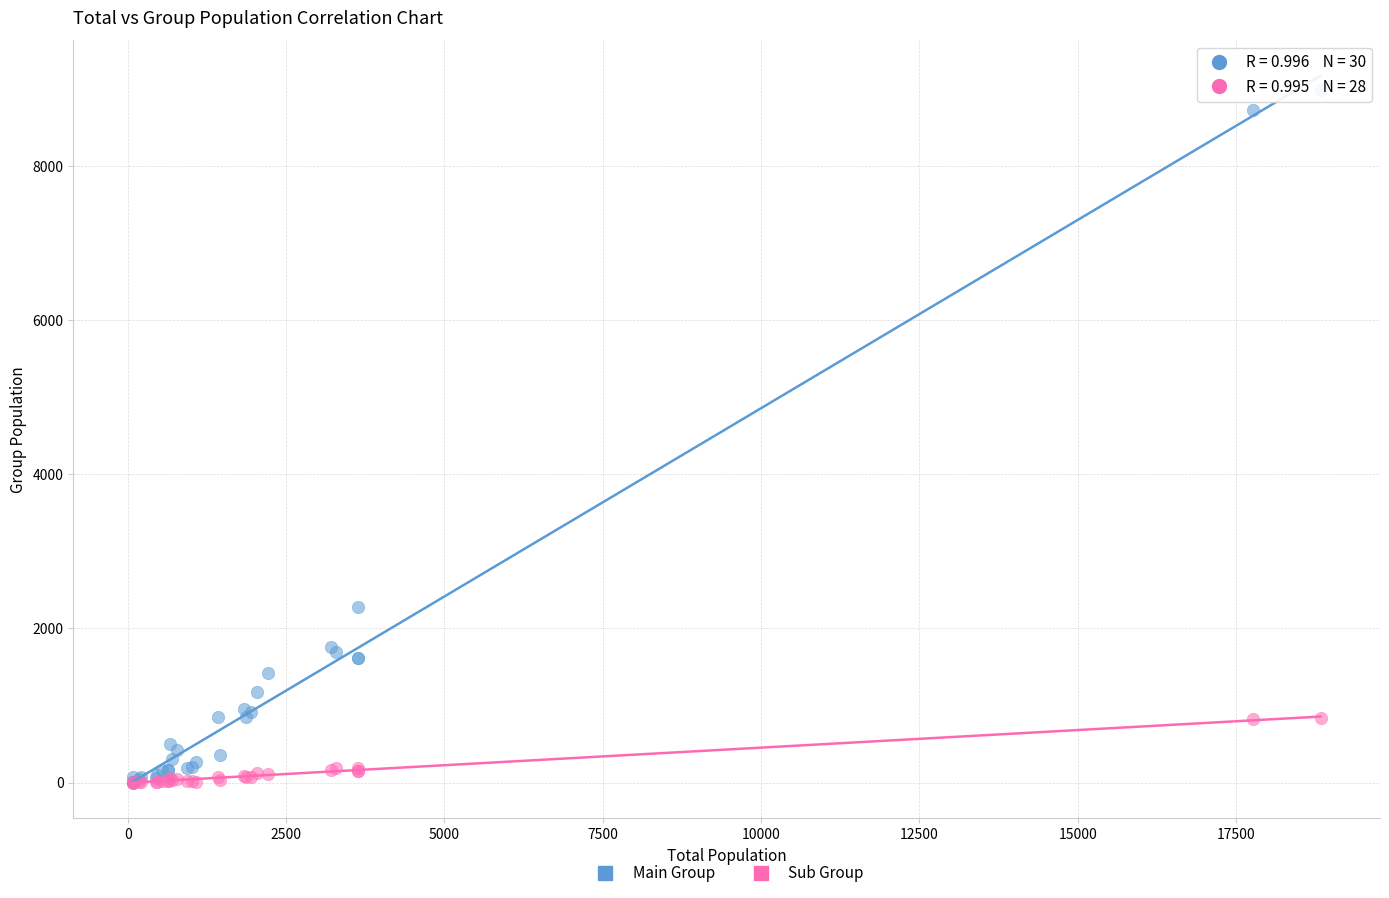

Which series reaches the maximum Y coordinate?

Main Group